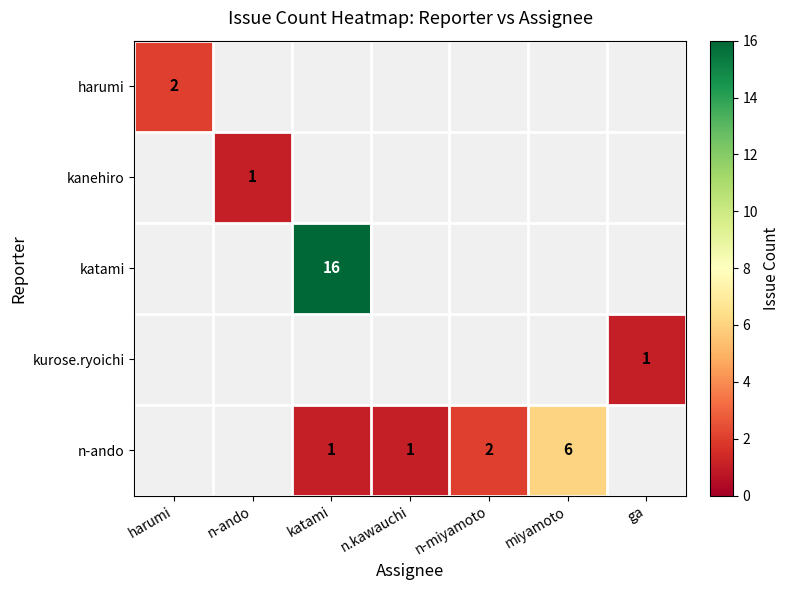

At how many categories does at least one series exceed 6?

1